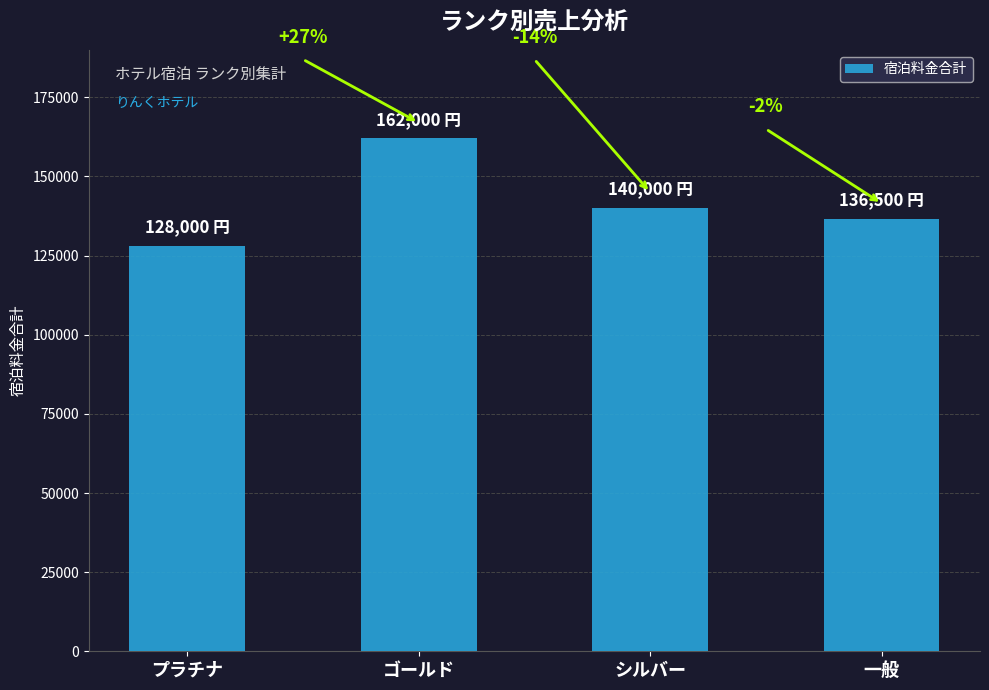

Reading left to right, list all the values displayed in this chart.

プラチナ=128000	ゴールド=162000	シルバー=140000	一般=136500